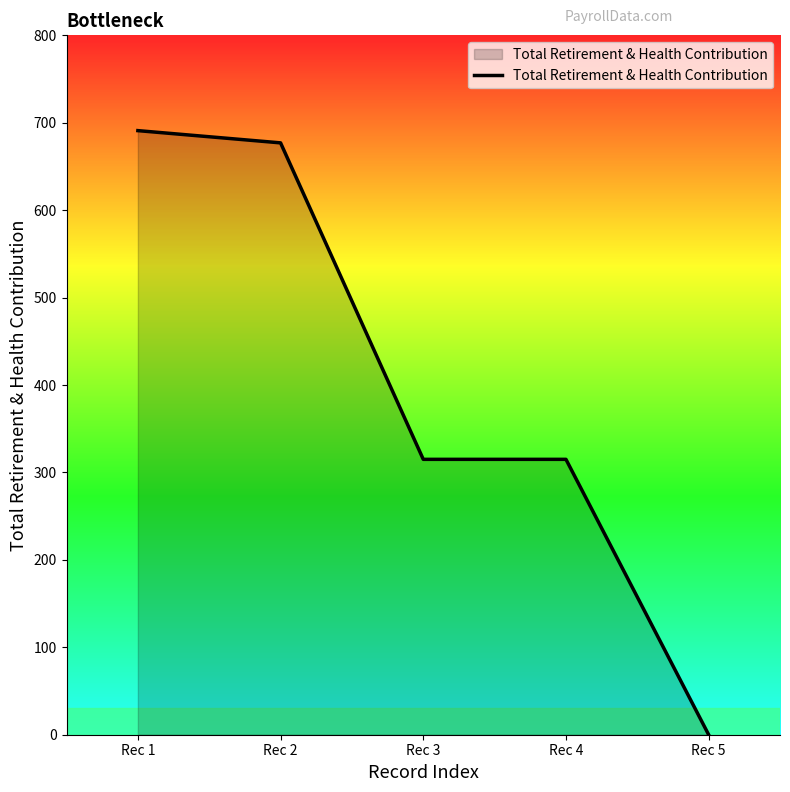

What is the difference between the values at Rec 5 and Rec 4?

315